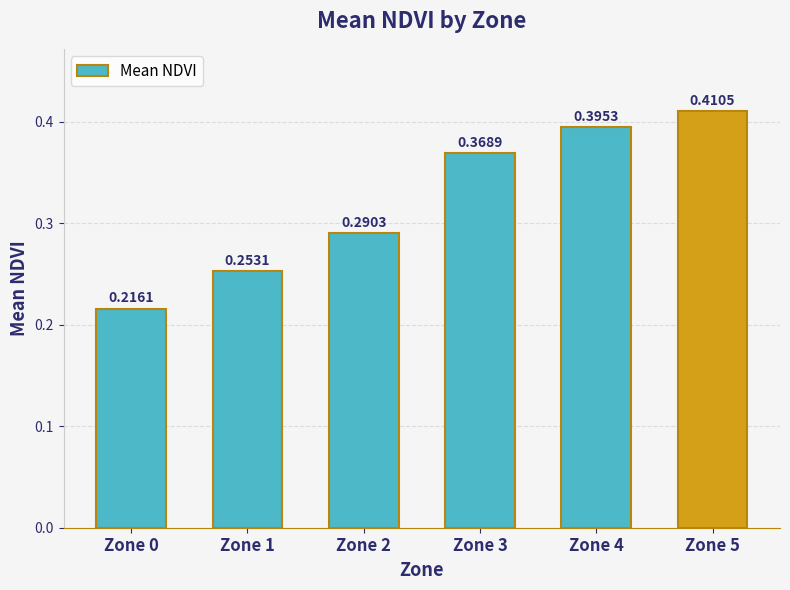

Does the chart contain stacked bars?

No